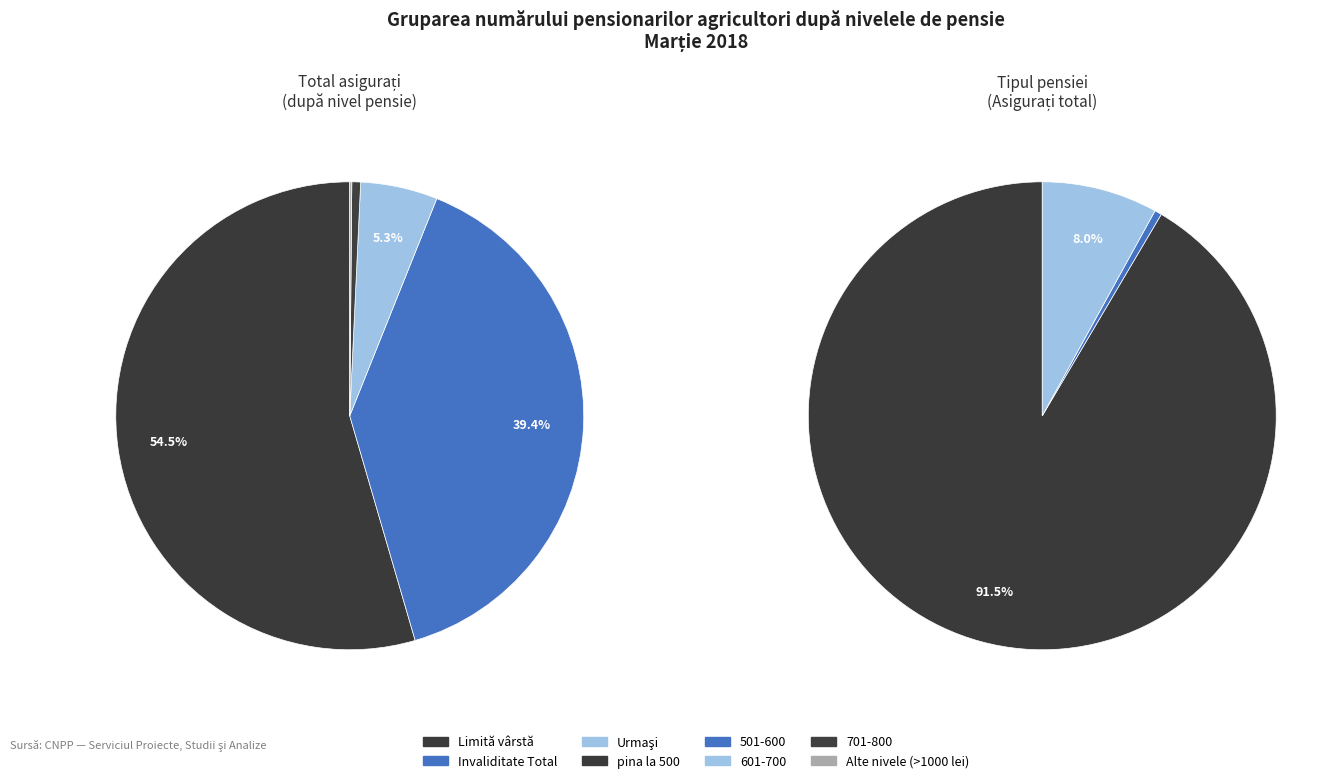

Which has a higher value, 701-800 or 501-600?

501-600